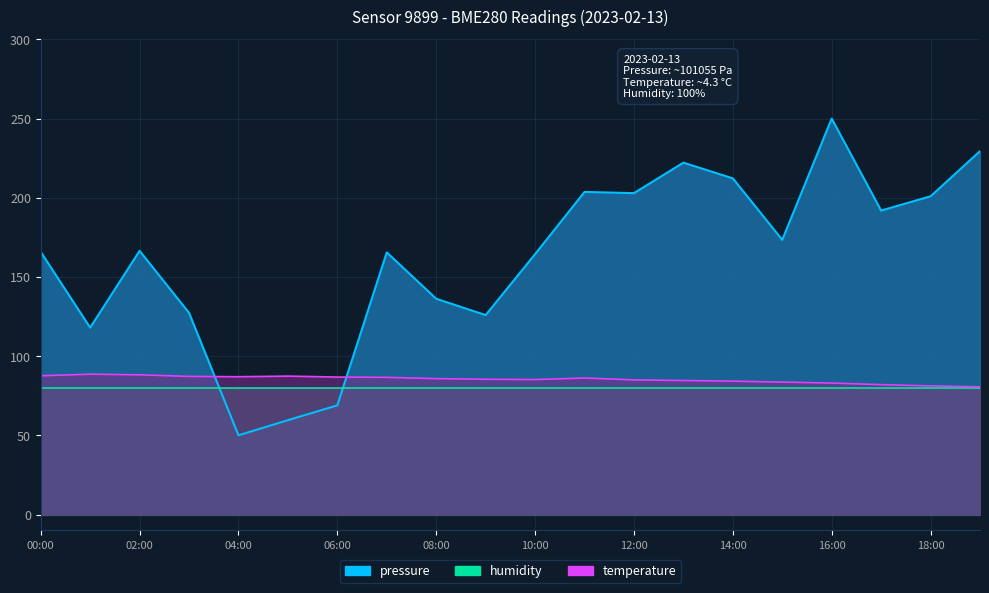

At which label does temperature reach its peak?

01:00